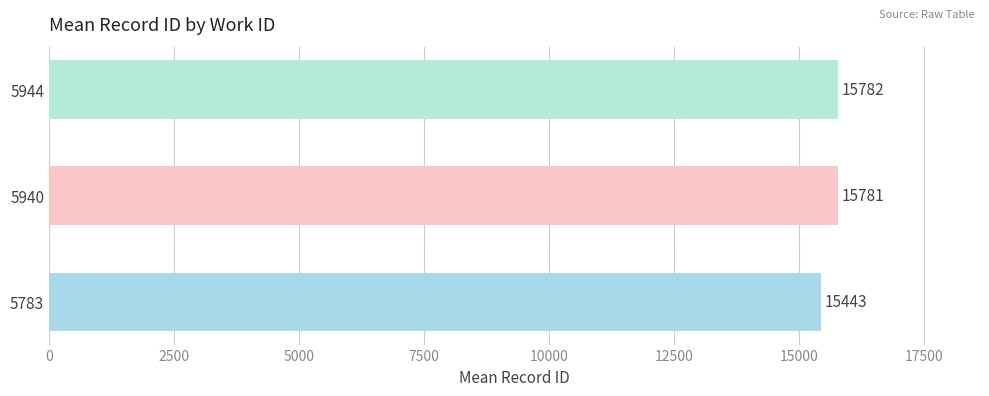

Reading top to bottom, list all the values displayed in this chart.

15782	15781	15443